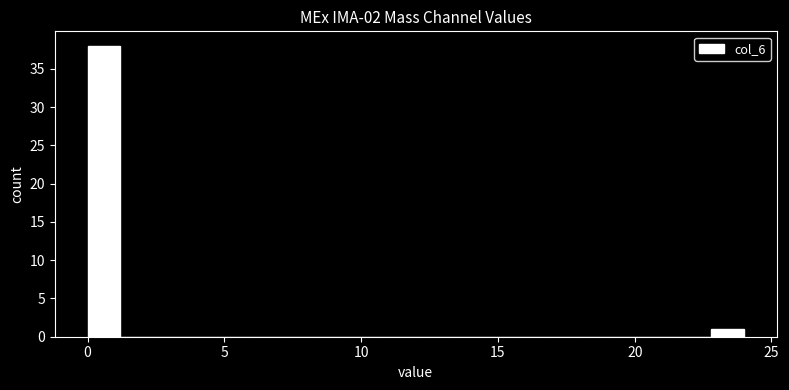

Around what value on the x-axis is the tallest bar? Give the approximate position of its centre, as read against the axis.

0.5